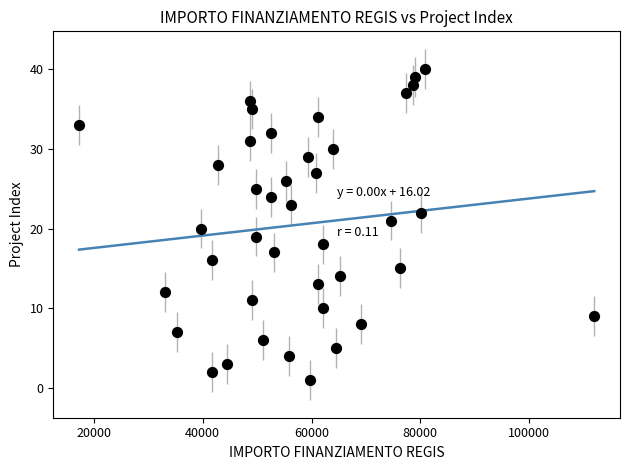

What is the range of Y values (max minus min)?

39